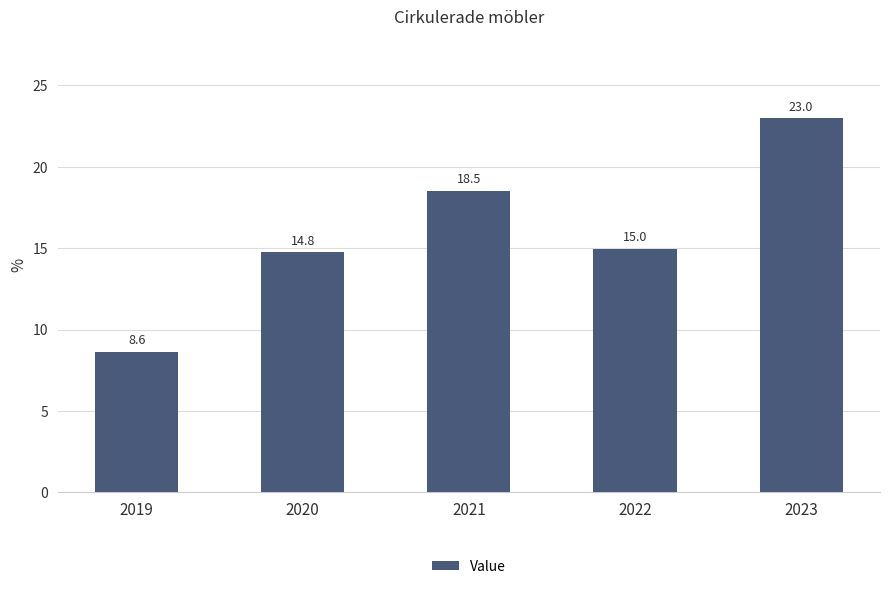

Reading left to right, transcribe all the data shown in this chart.

8.6	14.8	18.5	15.0	23.0